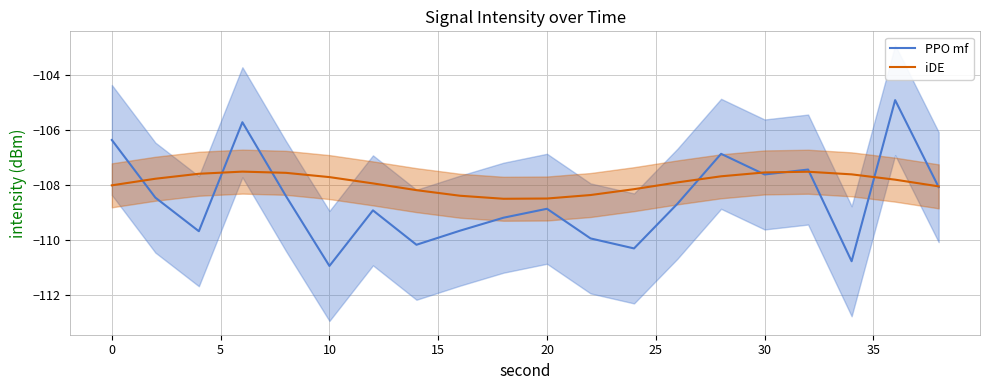

What is the lowest value of the PPO mf series?

-110.9